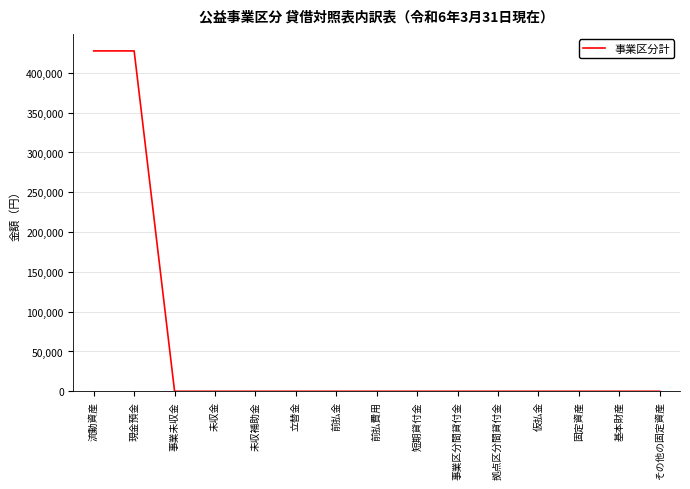

What is the average value?

57015